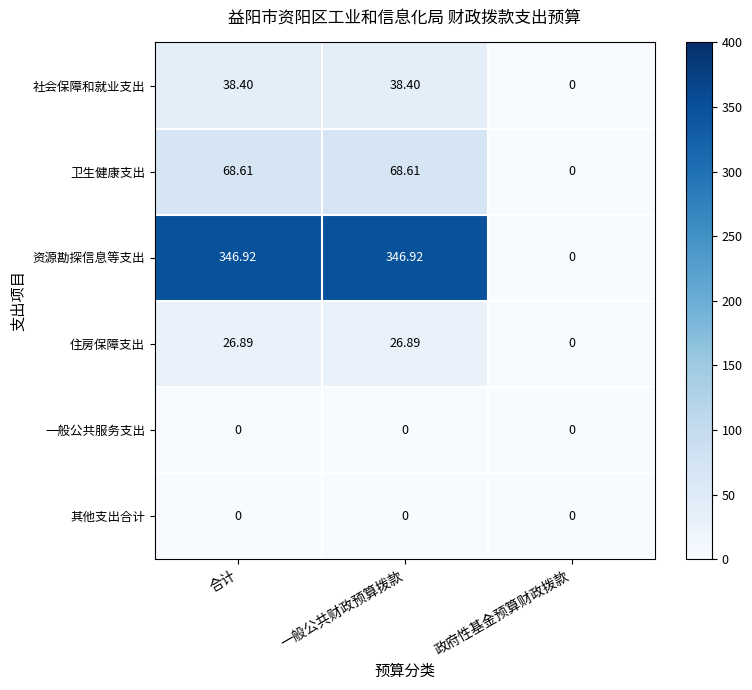

Where is 住房保障支出 nearest to the value 13?

政府性基金预算财政拨款